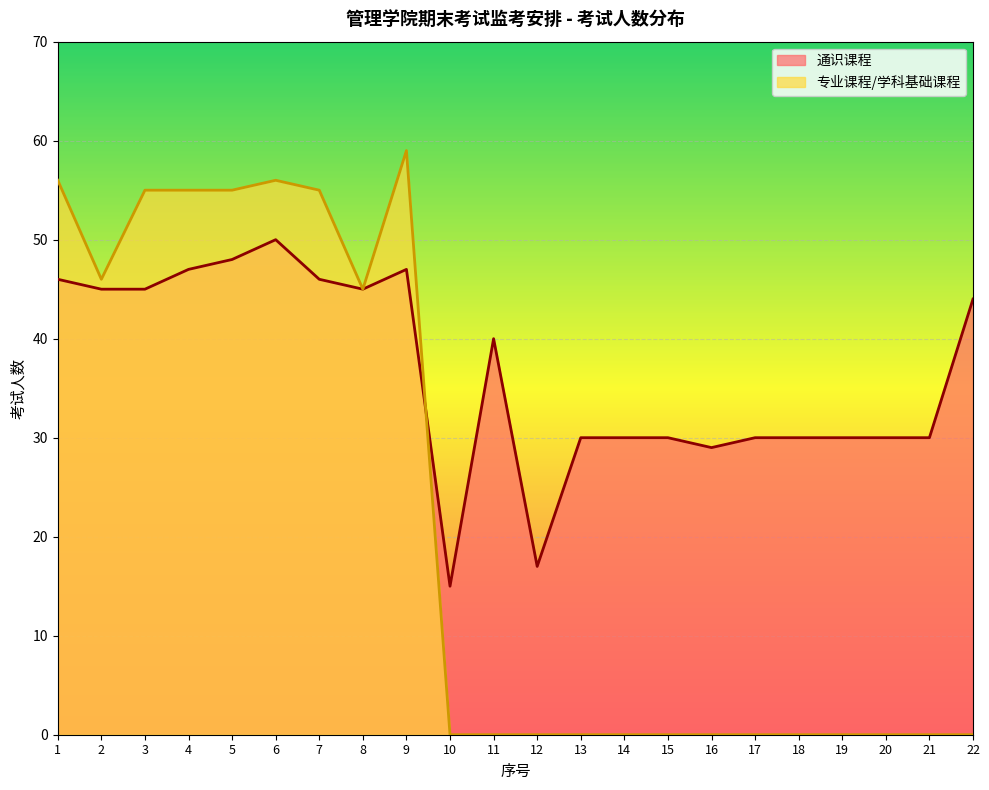

At which category does the chart reach its peak across all series?

9